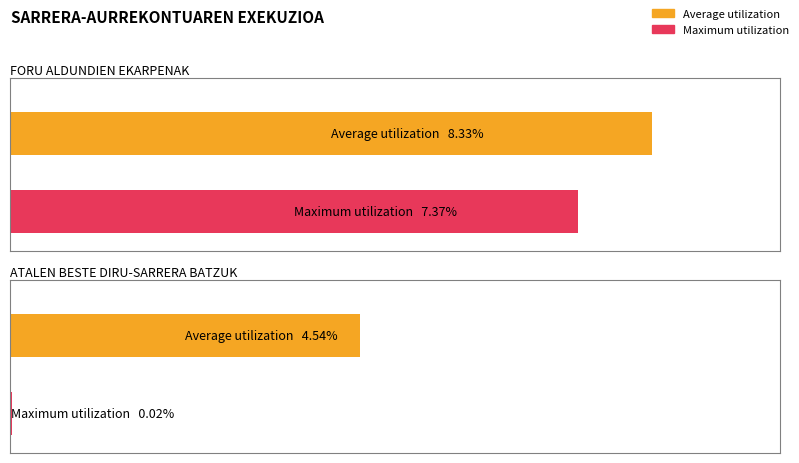

What is the difference between the maximum and minimum values in the Maximum utilization series?

7.4